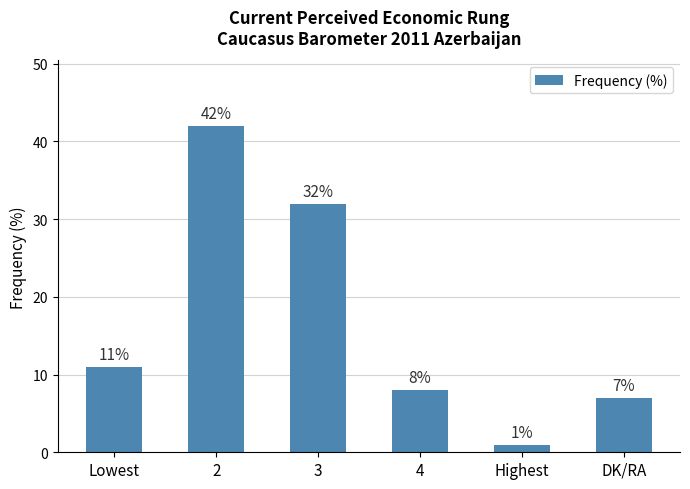

The chart shows a value of 1 at Highest. True or false?

True